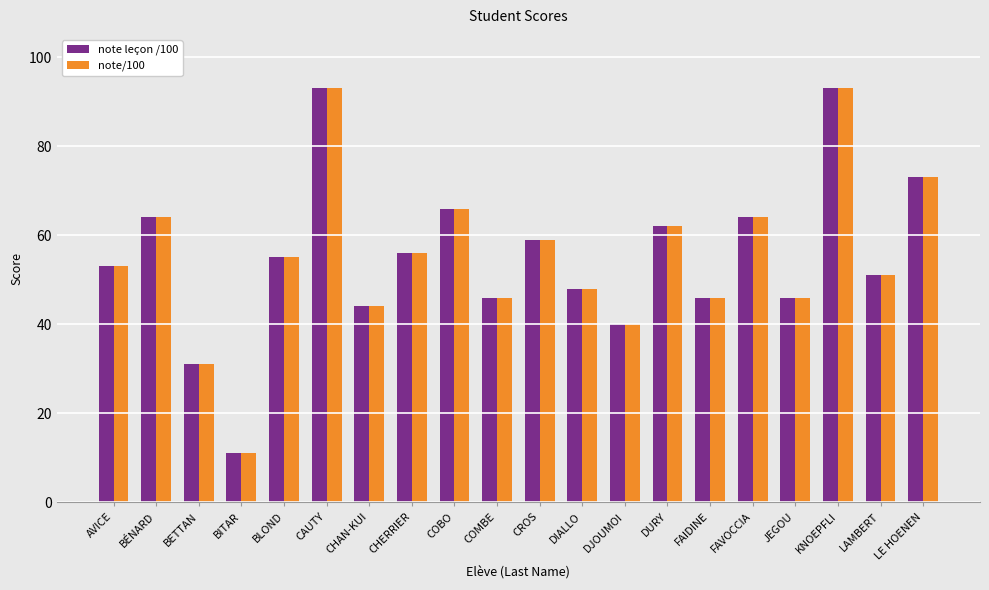

The note/100 series shows 25 at AVICE. True or false?

False